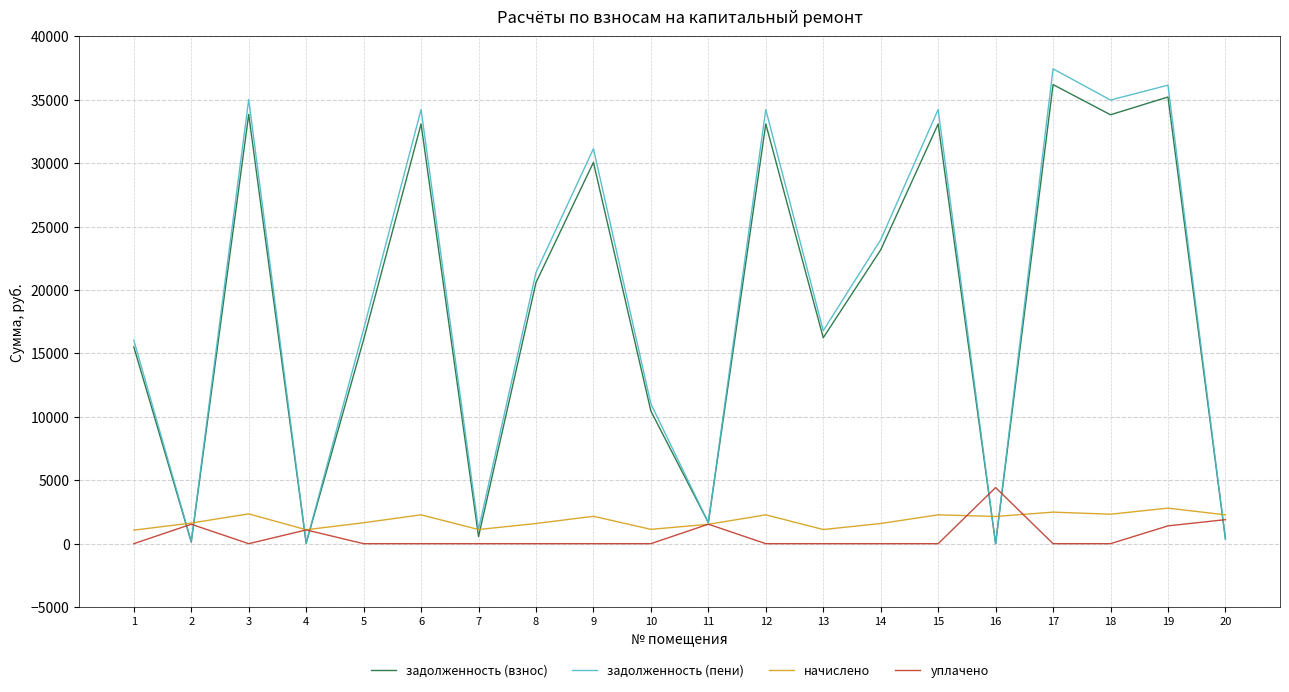

True or false: задолженность (взнос) has more than 2 points higher than both neighbors.

True